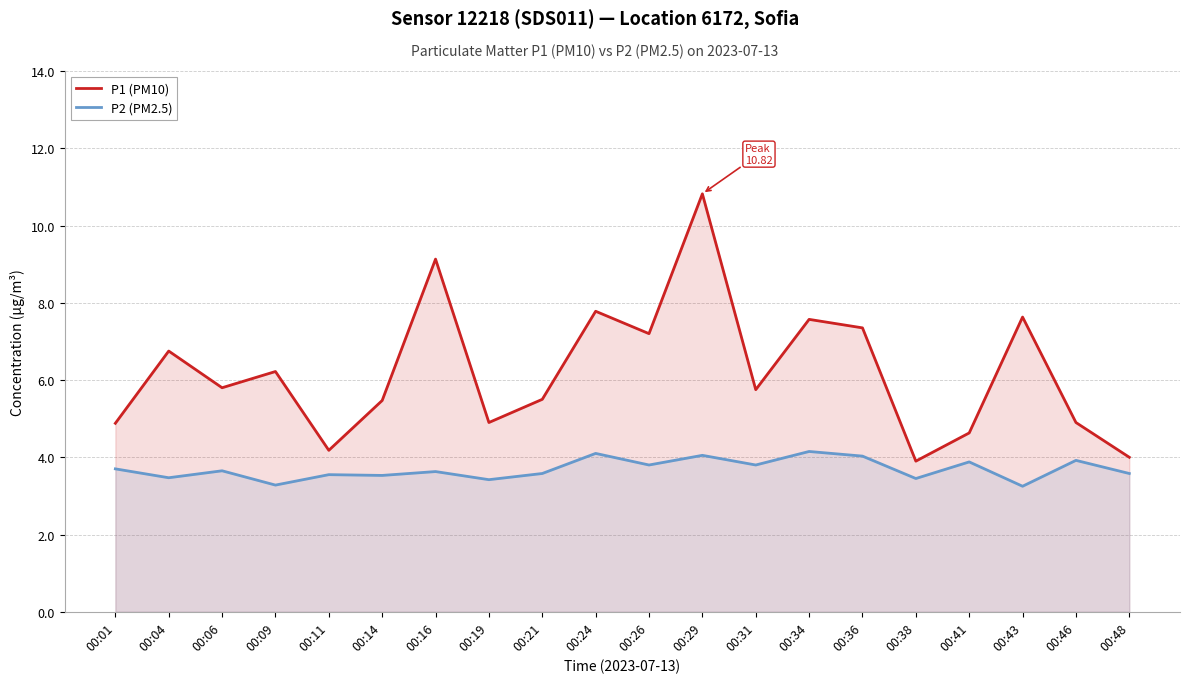

How many distinct data groups are displayed?

2